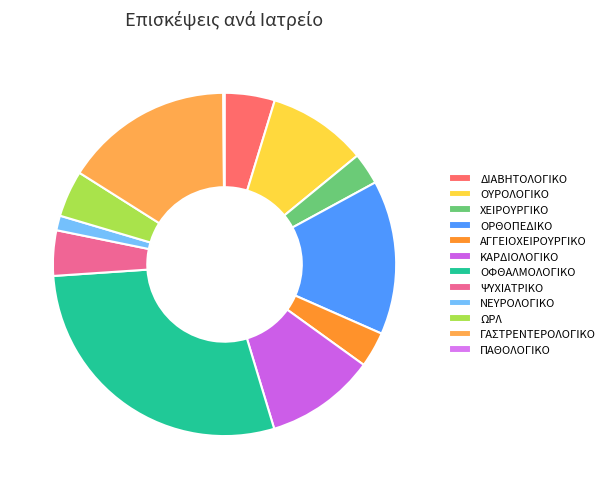

True or false: ΑΓΓΕΙΟΧΕΙΡΟΥΡΓΙΚΟ accounts for 3% of the total.

True